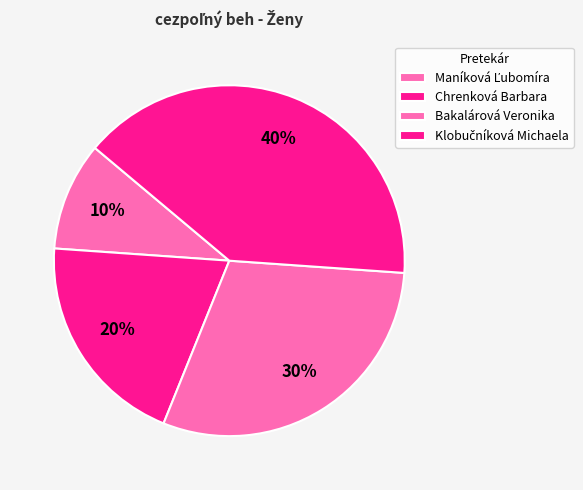

Combined, do Bakalárová Veronika and Maníková Ľubomíra account for over 50%?

No